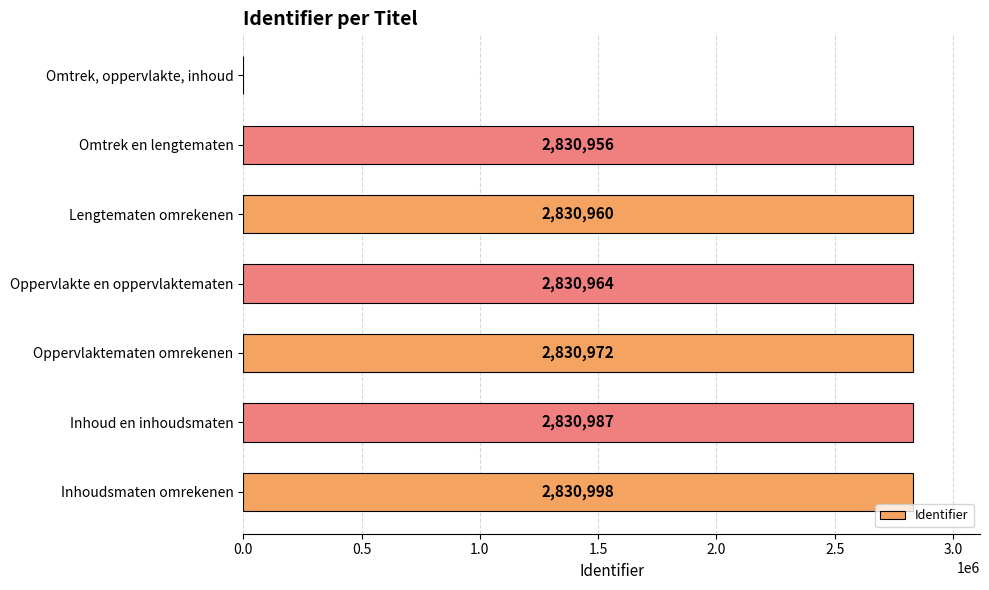

How many series are shown in this chart?

1